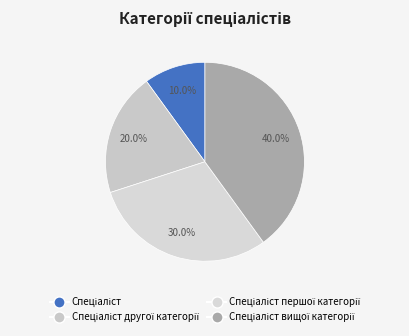

How many segments does this pie chart have?

4